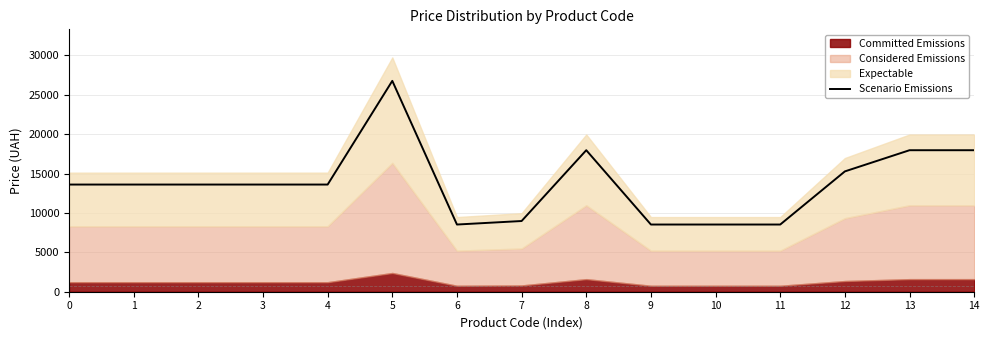

How many interior local valleys (lower than both neighbors) does the data have?

1